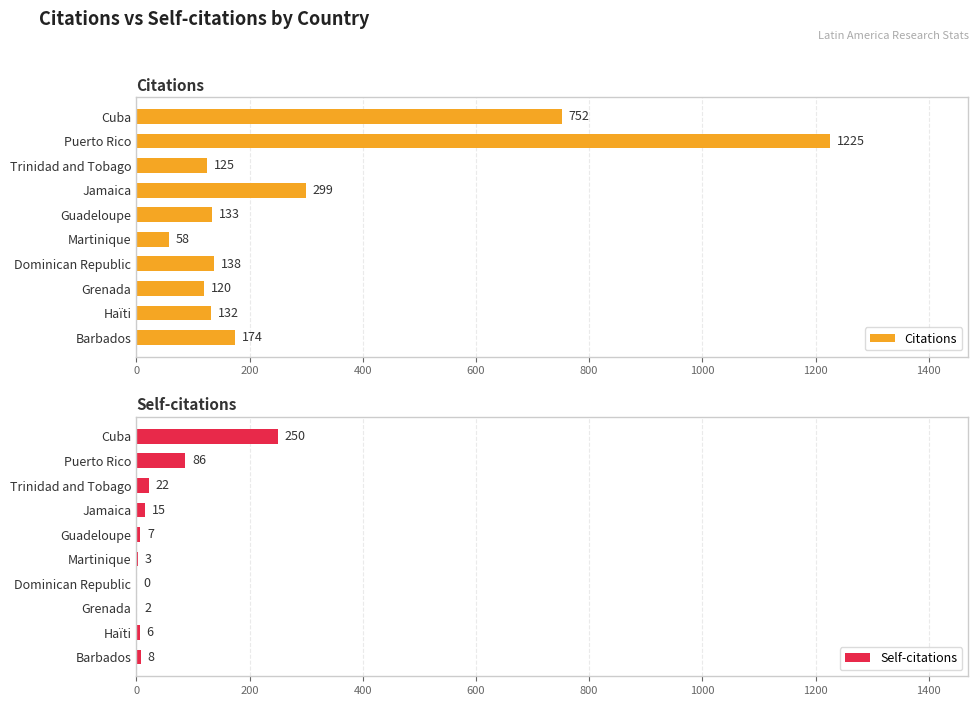

Is it true that Self-citations equals 7 at Guadeloupe?

True